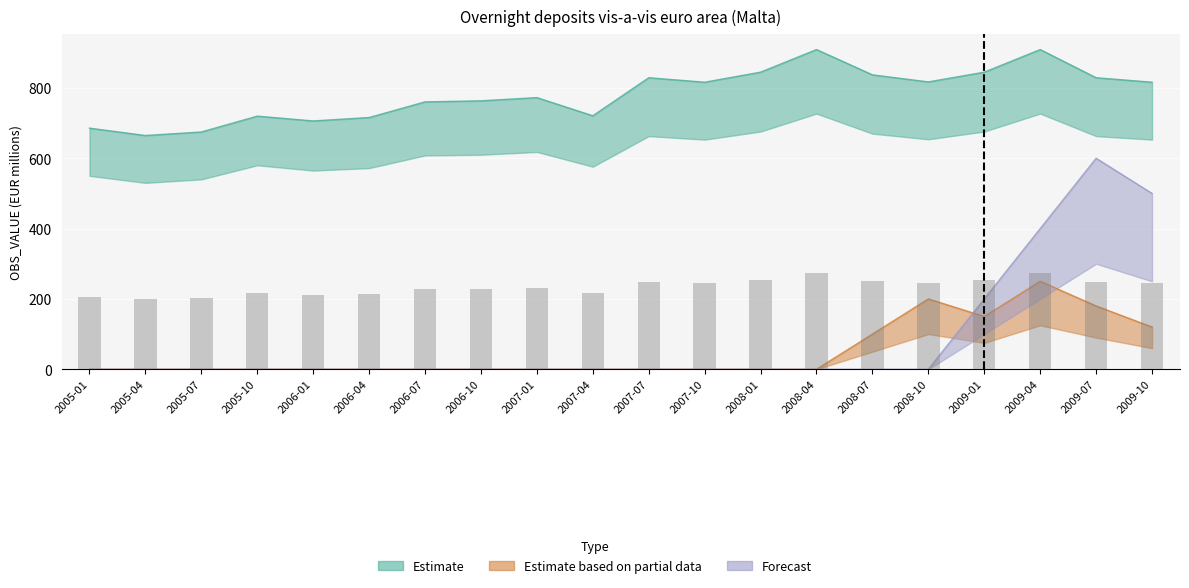

Where is Estimate nearest to the value 786?

2007-01